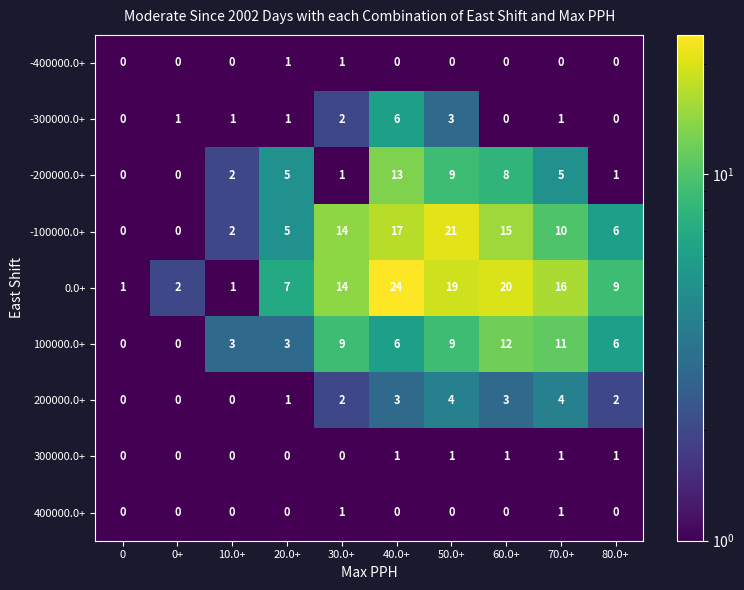

Rank the categories by 400000.0+ value from highest to lowest.

30.0+, 70.0+, 0, 0+, 10.0+, 20.0+, 40.0+, 50.0+, 60.0+, 80.0+